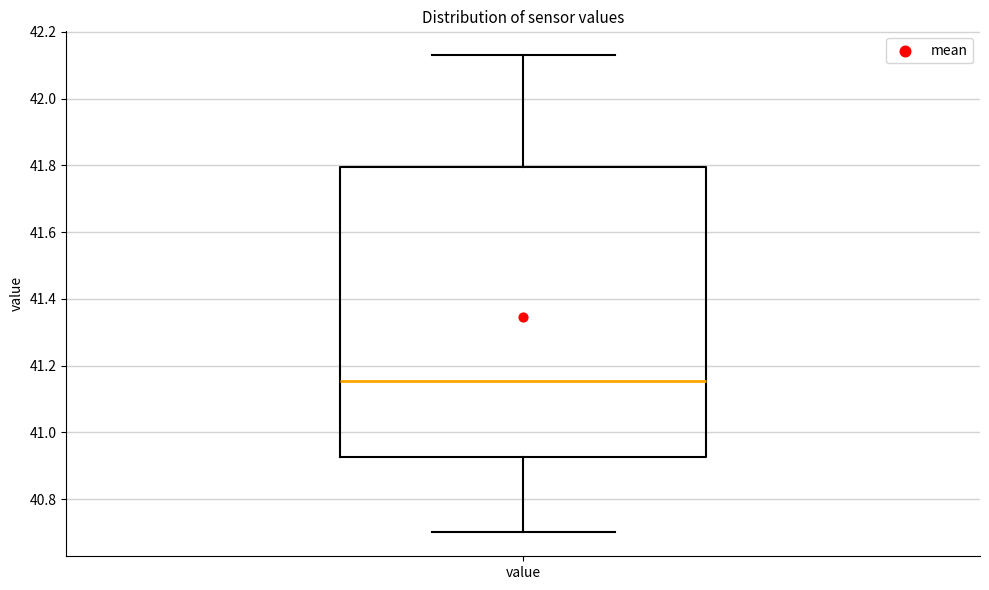

Transcribe this box plot: give where the median line is, the range the box spans, and where the two whiskers end, as read against the y-axis. The values are not printed on the chart, so give them approximately, as read against the axis.

median 41.16, box 40.92 to 41.80, whiskers 40.70 to 42.14